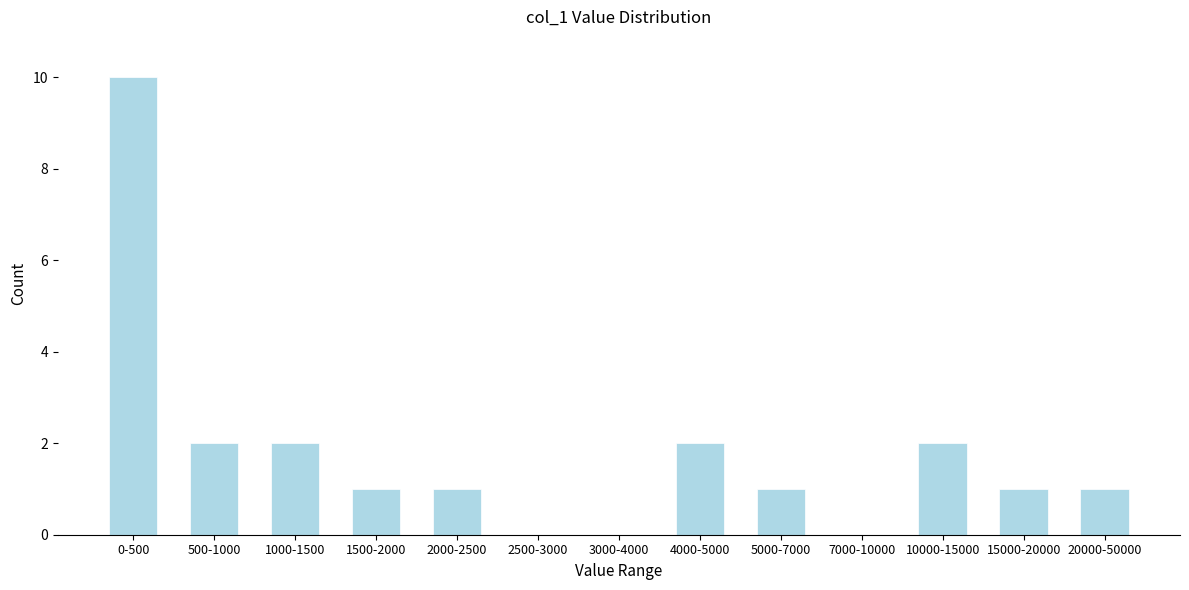

Reading left to right, list all the values displayed in this chart.

0-500=10	500-1000=2	1000-1500=2	1500-2000=1	2000-2500=1	2500-3000=0	3000-4000=0	4000-5000=2	5000-7000=1	7000-10000=0	10000-15000=2	15000-20000=1	20000-50000=1